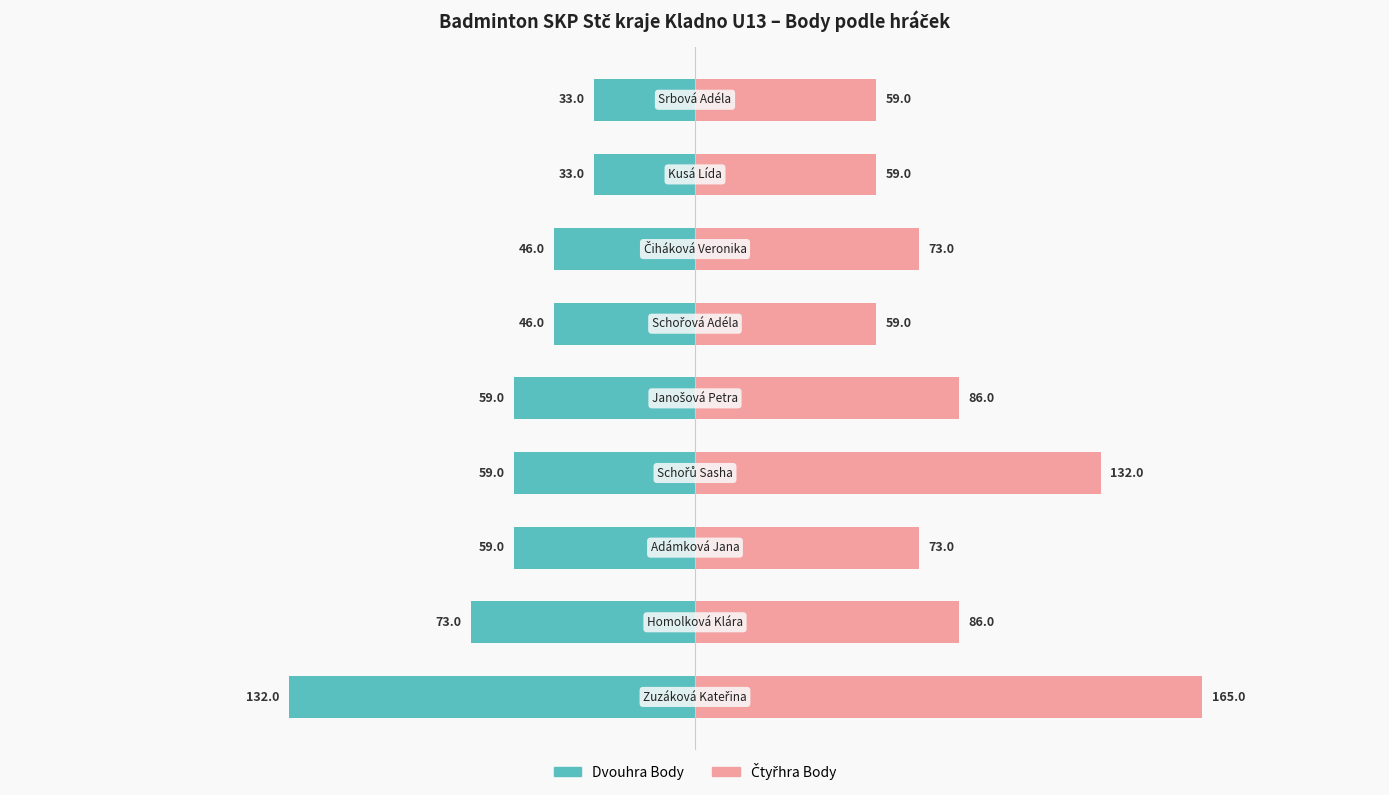

Reading right to left, list all the values displayed in this chart.

Dvouhra Body: -33	-33	-46	-46	-59	-59	-59	-73	-132
Čtyřhra Body: 59	59	73	59	86	132	73	86	165